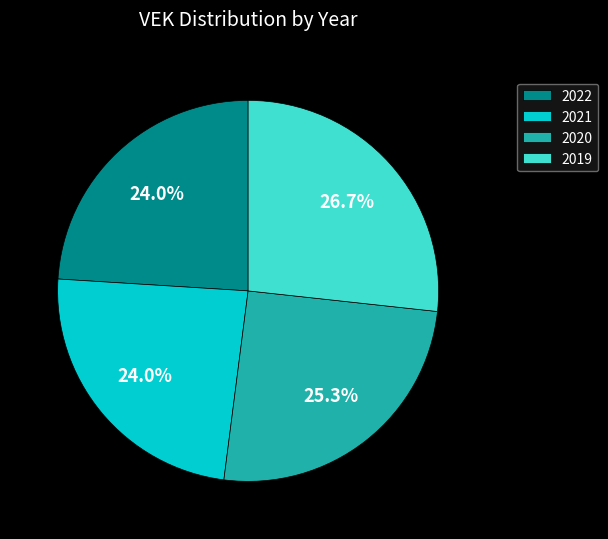

What percentage is NOT represented by 2019?

73.3%